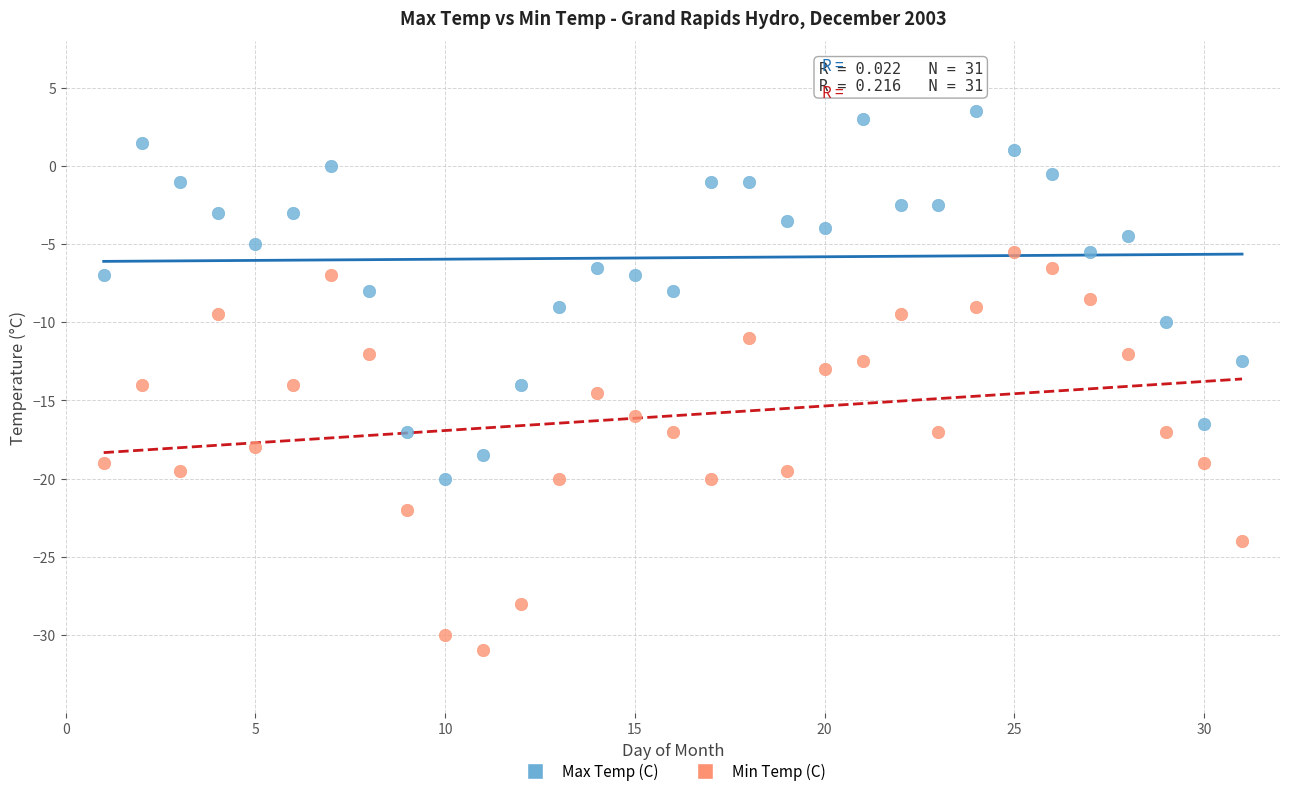

Which series has the widest spread of Y values?

Min Temp (C)